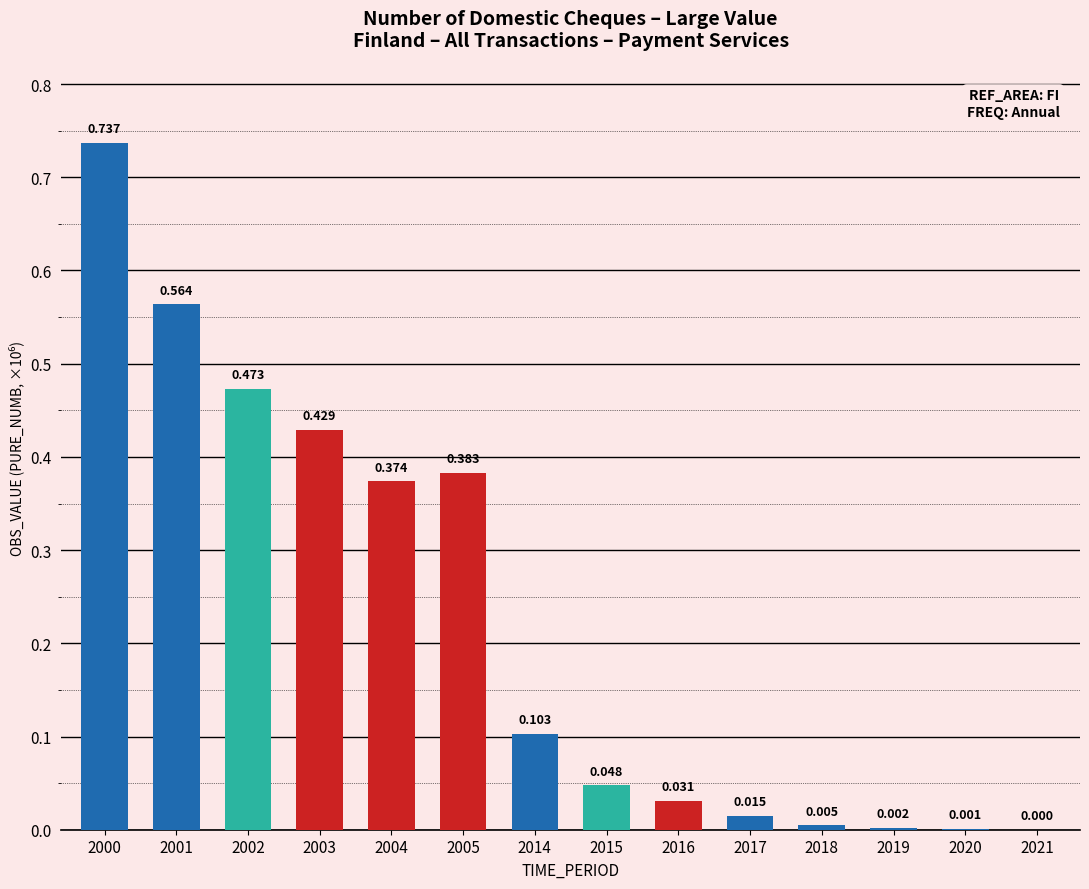

How many positive values are there?

13